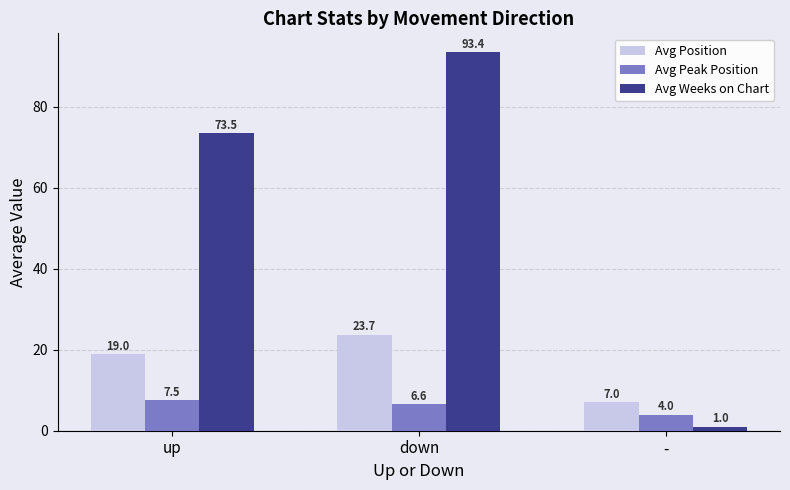

Reading left to right, transcribe all the data shown in this chart.

Avg Position: 19.0	23.7	7.0
Avg Peak Position: 7.5	6.6	4.0
Avg Weeks on Chart: 73.5	93.4	1.0